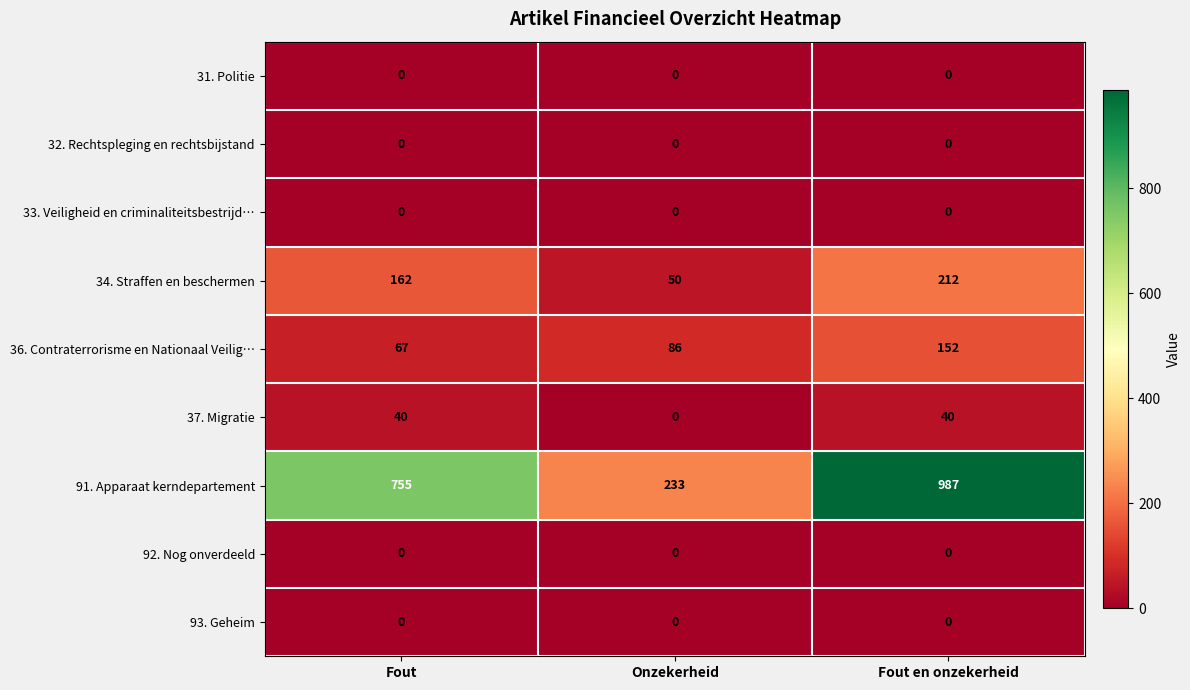

Which label corresponds to the largest value in the chart?

Fout en onzekerheid